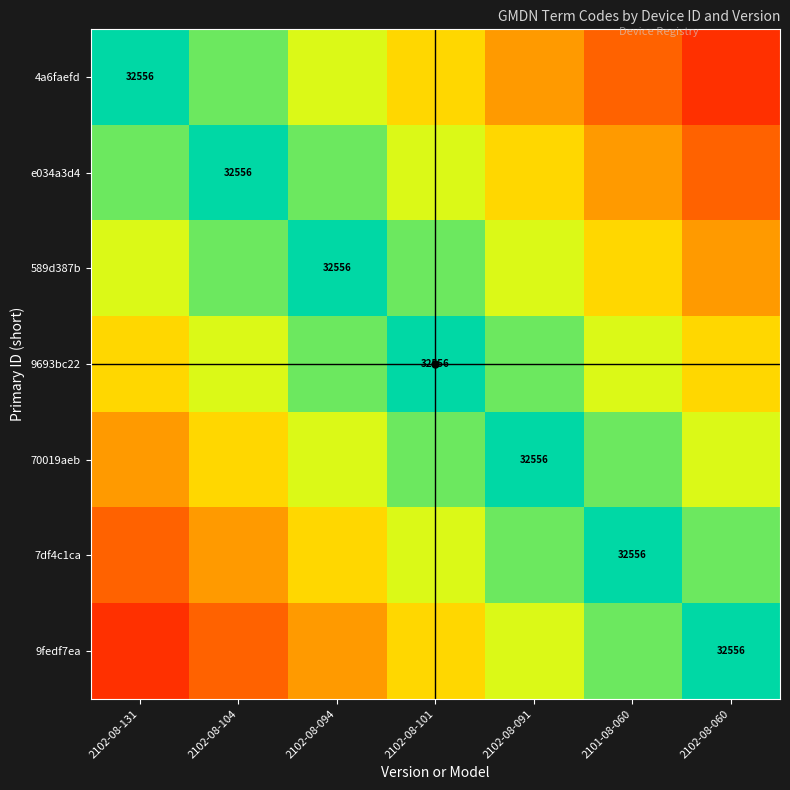

Is the value of 70019aeb at 2102-08-094 greater than the value of 4a6faefd at 2102-08-131?

No